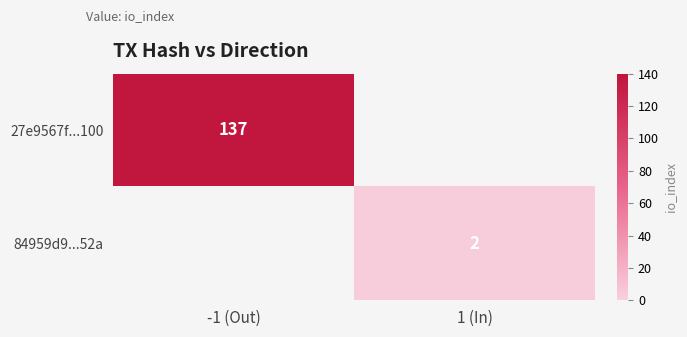

At how many categories does at least one series exceed 26?

1